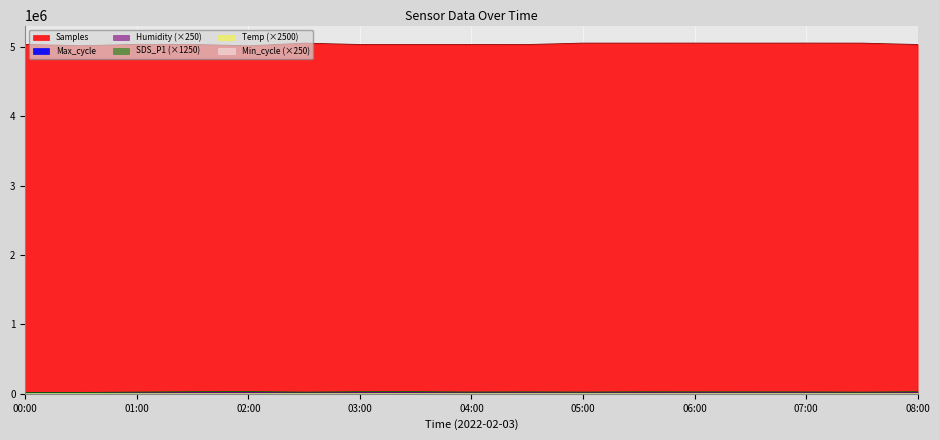

Where is Samples nearest to the value 5037518?

2022/02/03 01:30